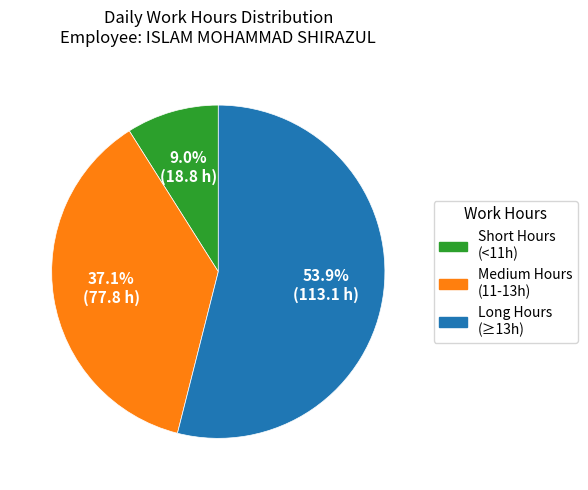

Count the number of slices in the pie.

3